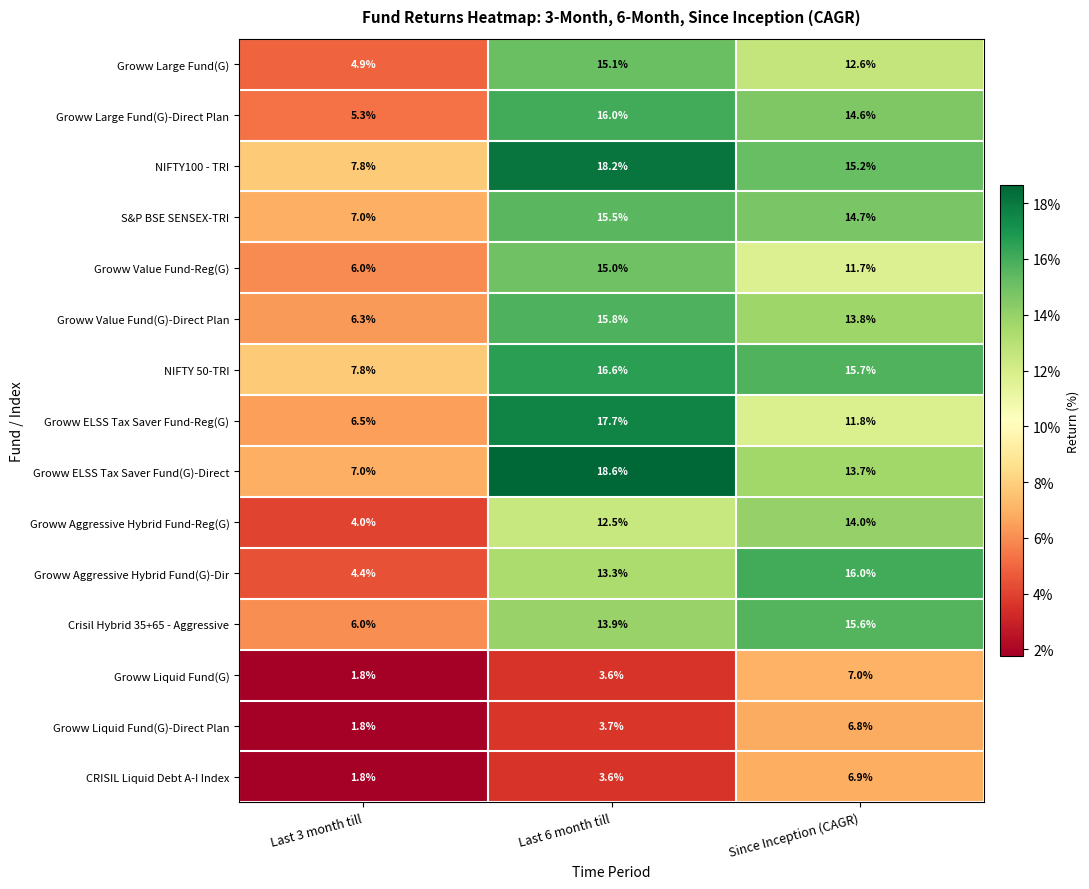

Which series changed the most between Last 6 month till and Since Inception (CAGR)?

Groww ELSS Tax Saver Fund-Reg(G)